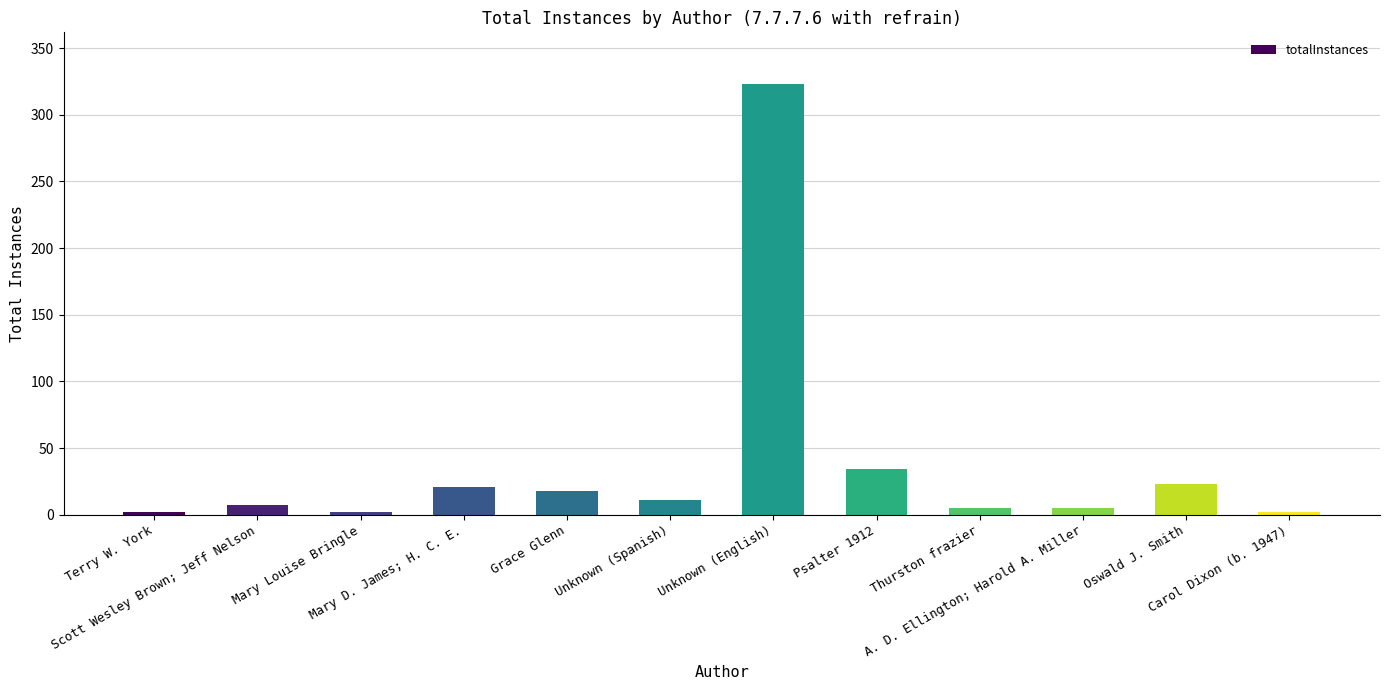

What is the maximum value shown in the chart?

323